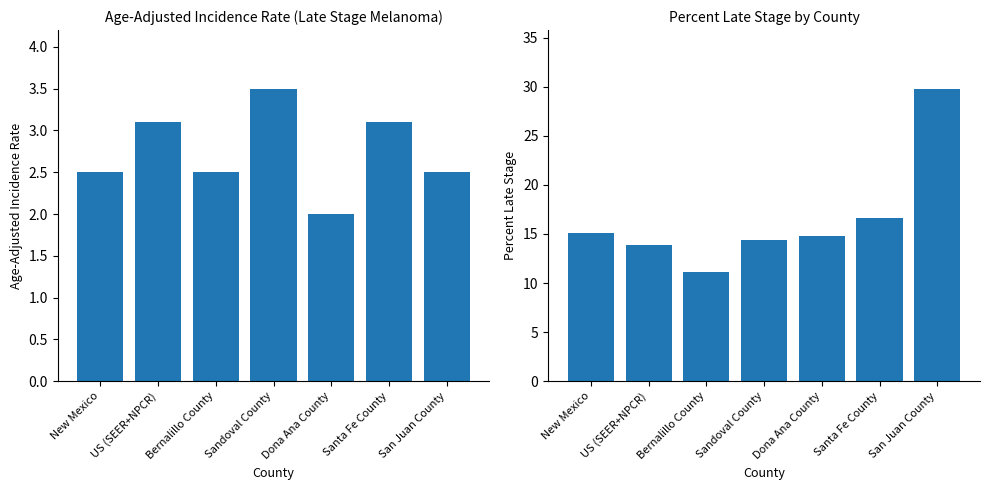

List the series in order of their overall mean, lowest first.

Age-Adjusted Incidence Rate, Percent Late Stage